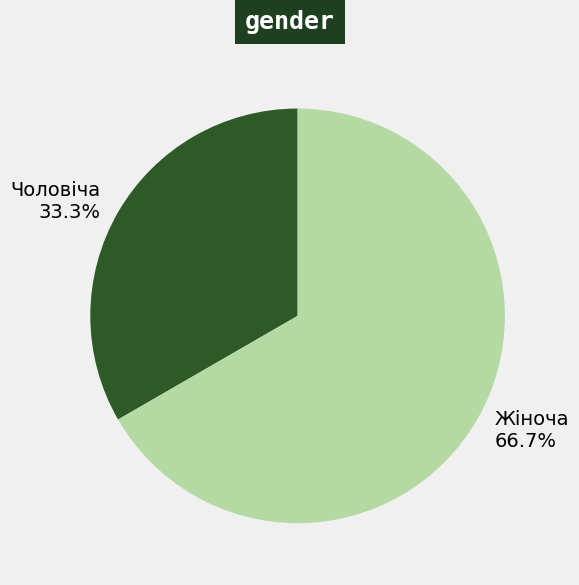

What percentage is NOT represented by Чоловіча?

66.7%